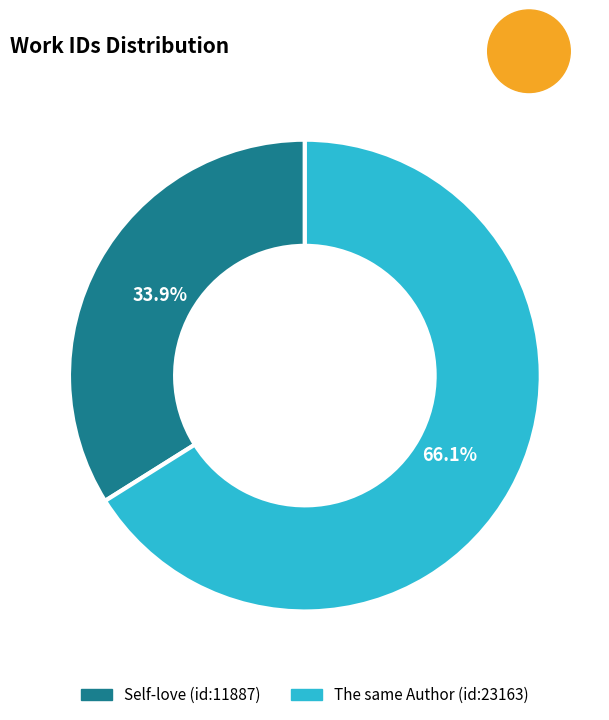

What percentage is the Self-love (id:11887) slice, to the nearest percent?

34%